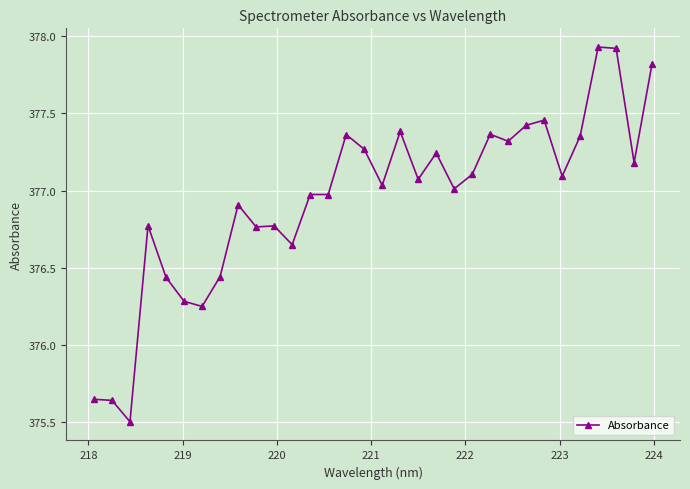

True or false: the data has more than 1 interior local peaks.

True